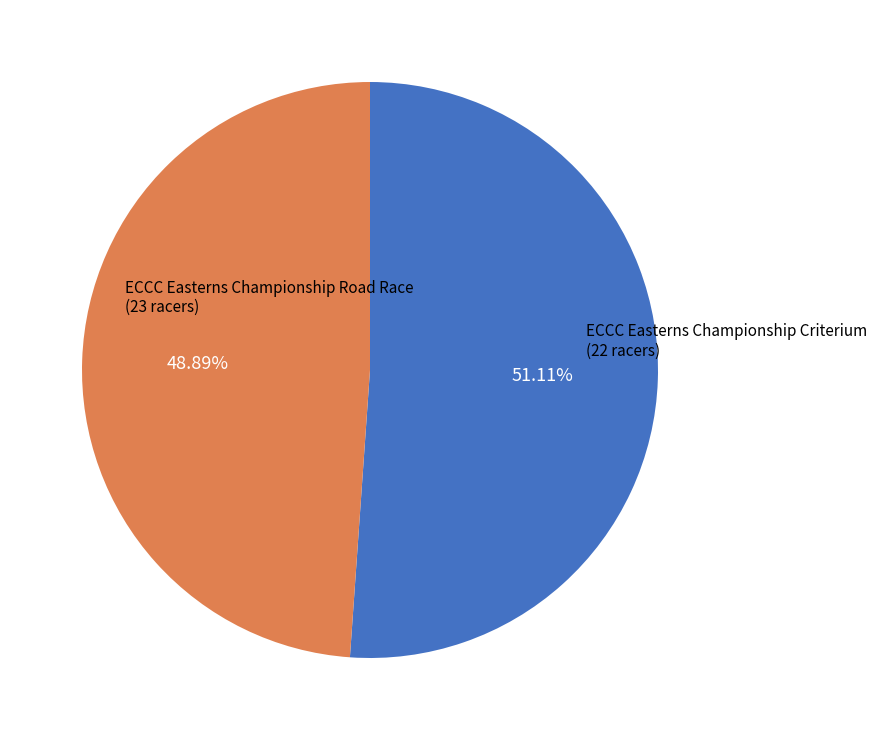

To the nearest percent, what is the difference between the largest and smallest slice percentages?

2%